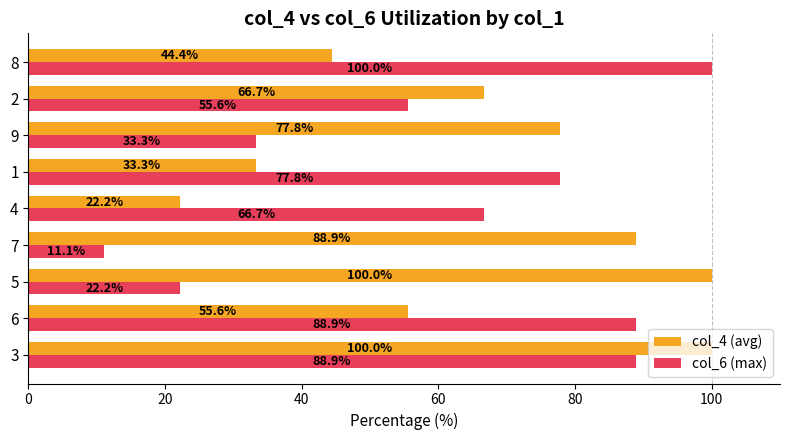

At which label is col_4 (avg) closest to 61?

6